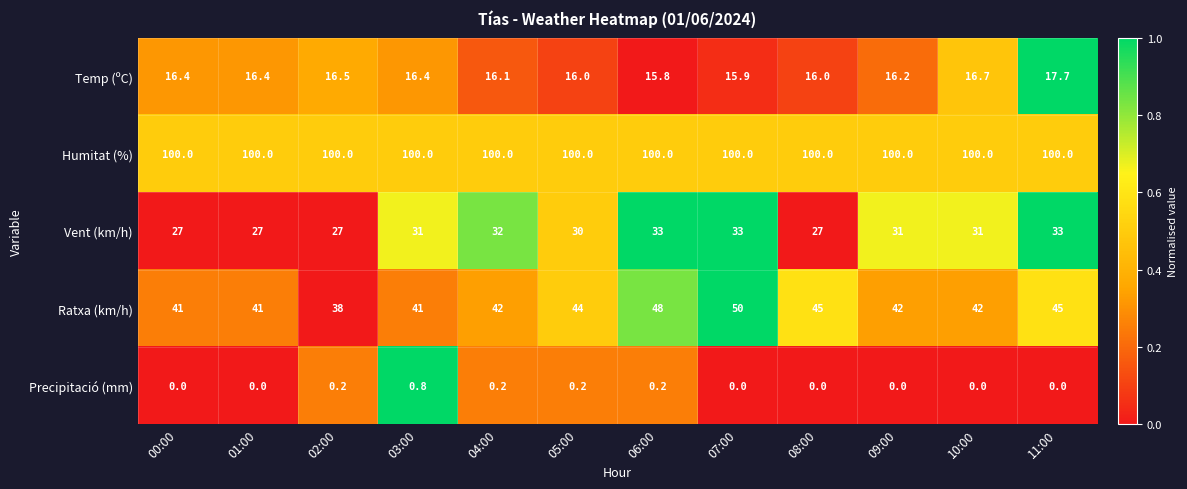

What is the lowest value of the Humitat (%) series?

100.0